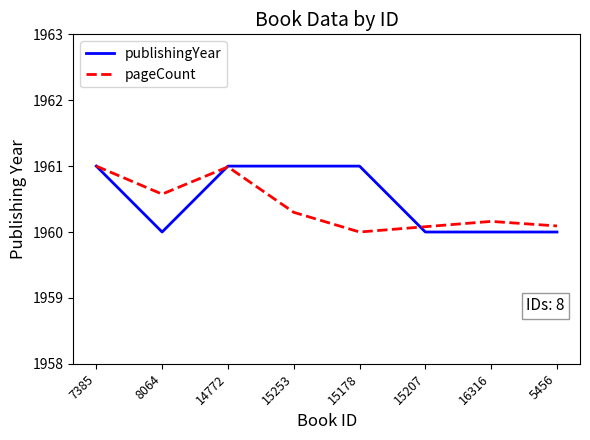

Reading left to right, transcribe all the data shown in this chart.

publishingYear: 7385=1961.0	8064=1960.0	14772=1961.0	15253=1961.0	15178=1961.0	15207=1960.0	16316=1960.0	5456=1960.0
pageCount: 7385=1961.0	8064=1960.6	14772=1961.0	15253=1960.3	15178=1960.0	15207=1960.1	16316=1960.2	5456=1960.1